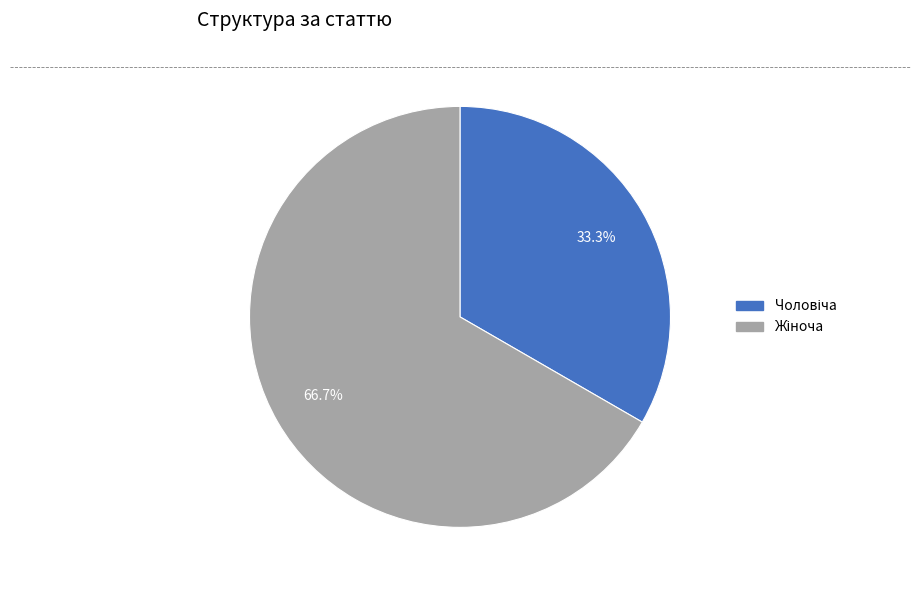

Which slice is the largest?

Жіноча